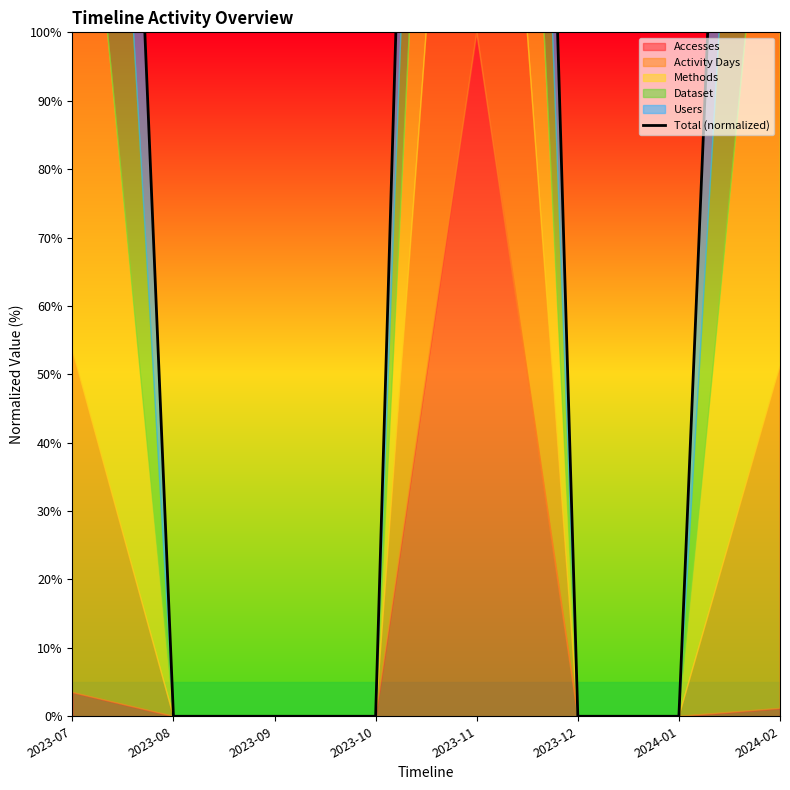

How many positive values are there?

3